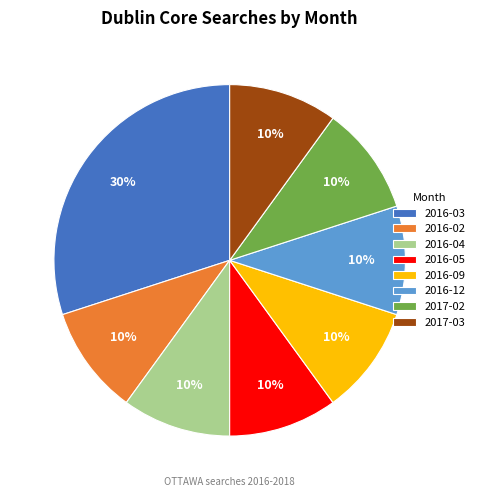

Do 2016-12 and 2016-03 together represent more than half of the pie?

No